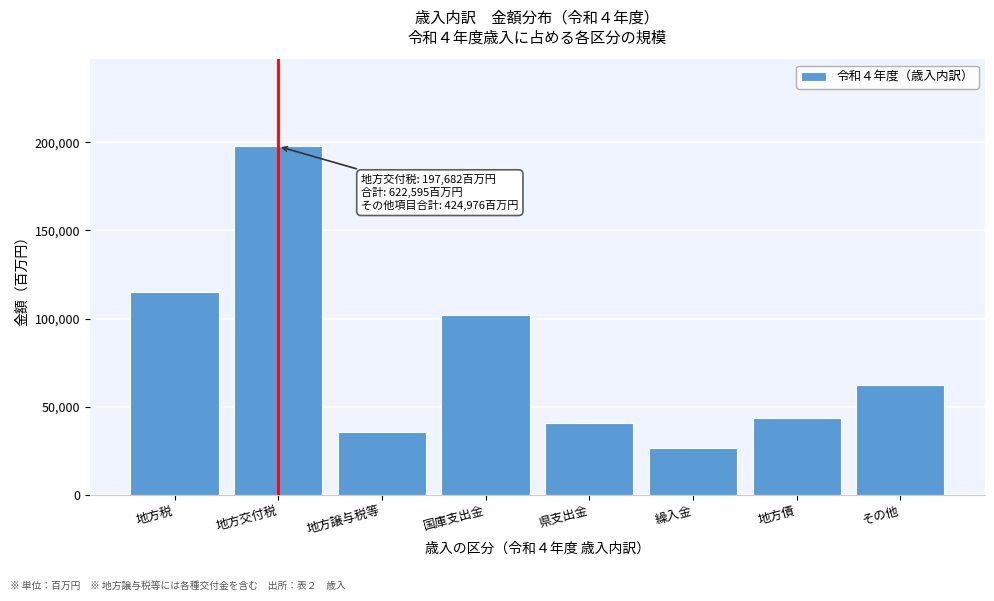

Reading left to right, transcribe all the data shown in this chart.

114811	197682	35470	101740	40598	26281	43554	62522